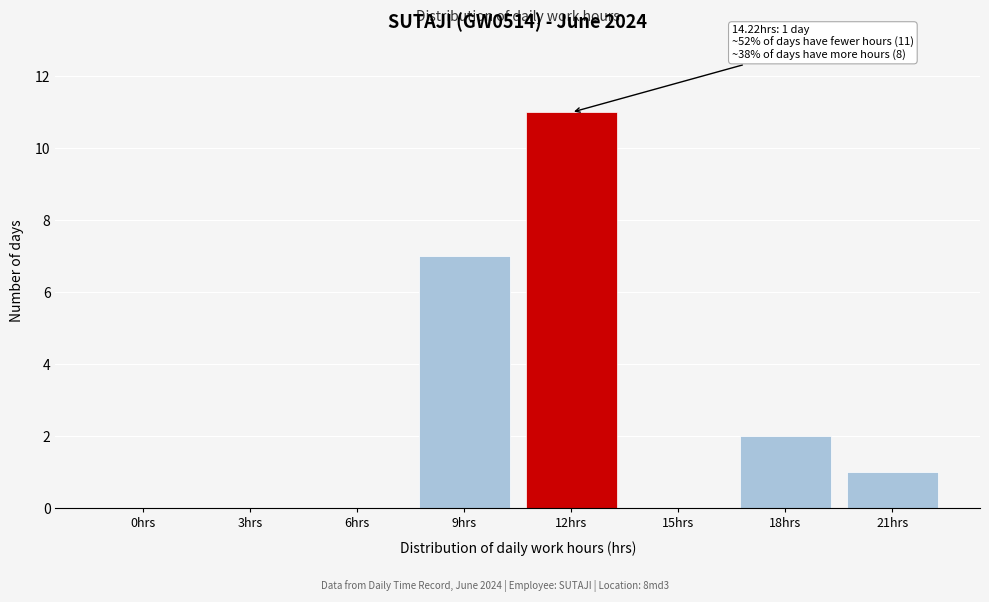

Reading right to left, list all the values displayed in this chart.

21hrs=1	18hrs=2	15hrs=0	12hrs=11	9hrs=7	6hrs=0	3hrs=0	0hrs=0